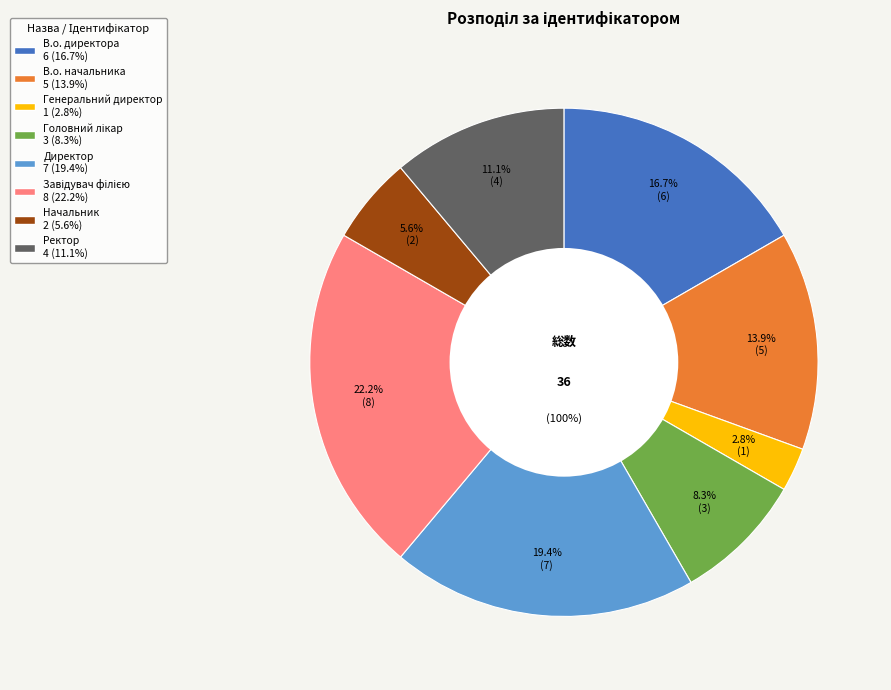

Does any single category account for the majority?

No